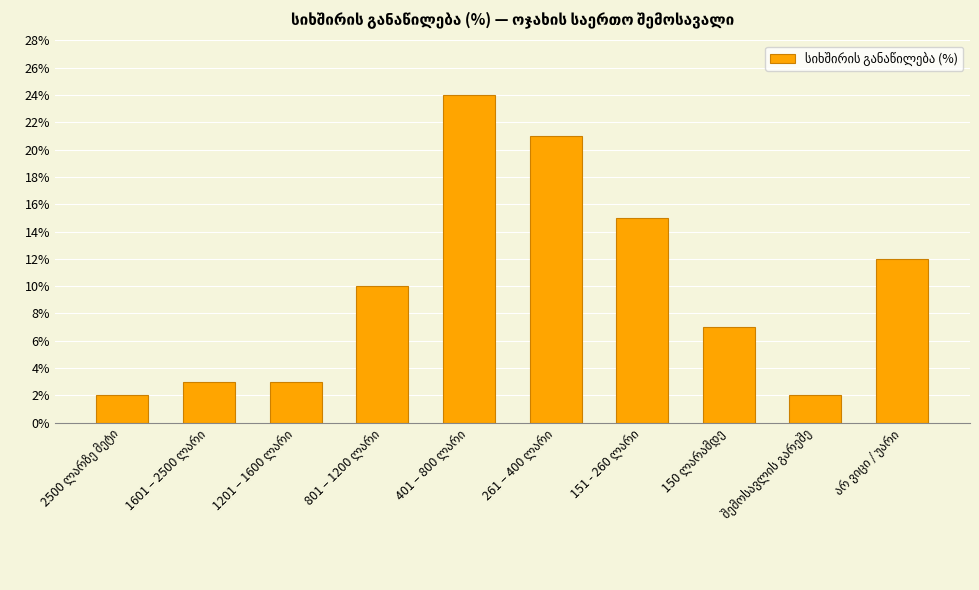

What is the greatest value displayed?

24